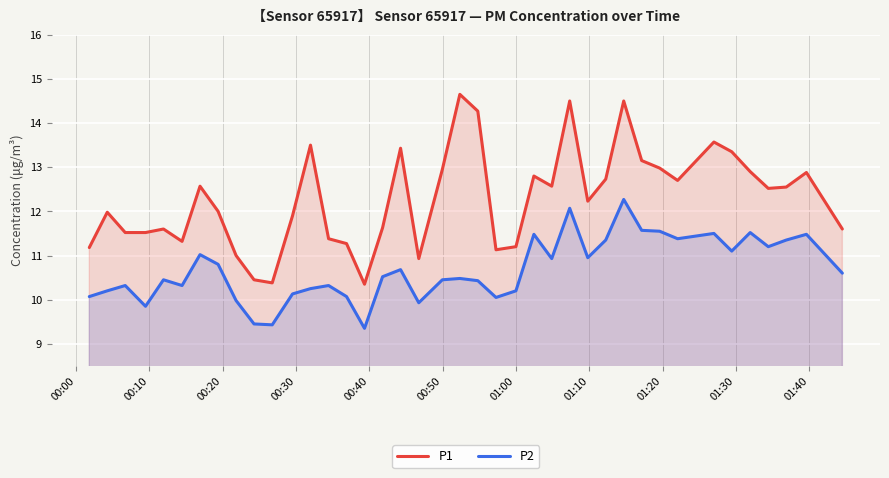

Rank the series by their maximum value, from highest to lowest.

P1, P2